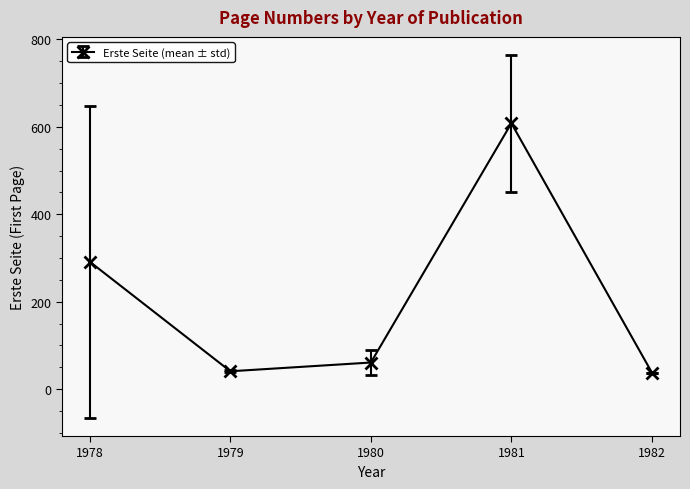

What is the difference between the second highest and second lowest values?

250.3